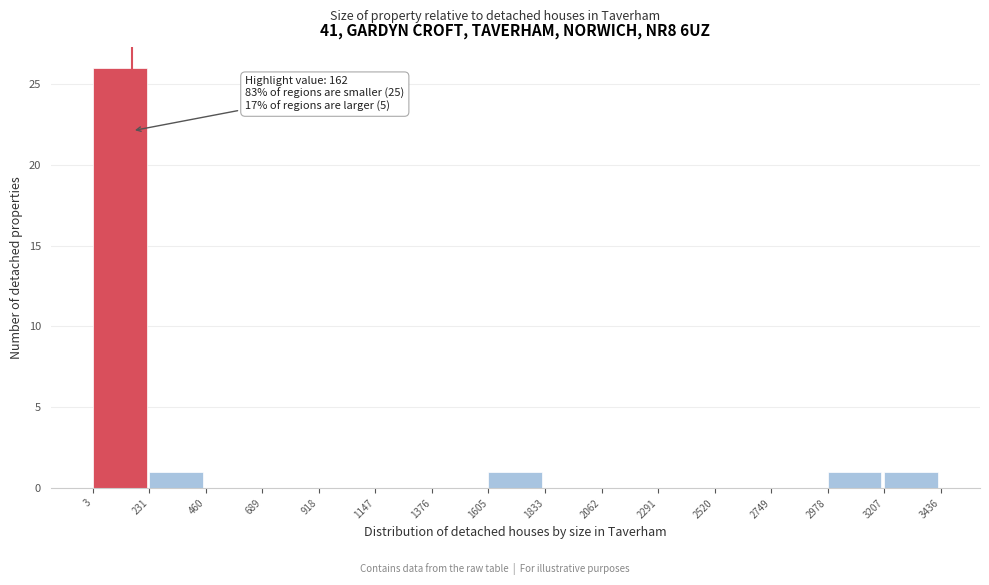

Which range on the x-axis has the tallest bar?

3 to 231